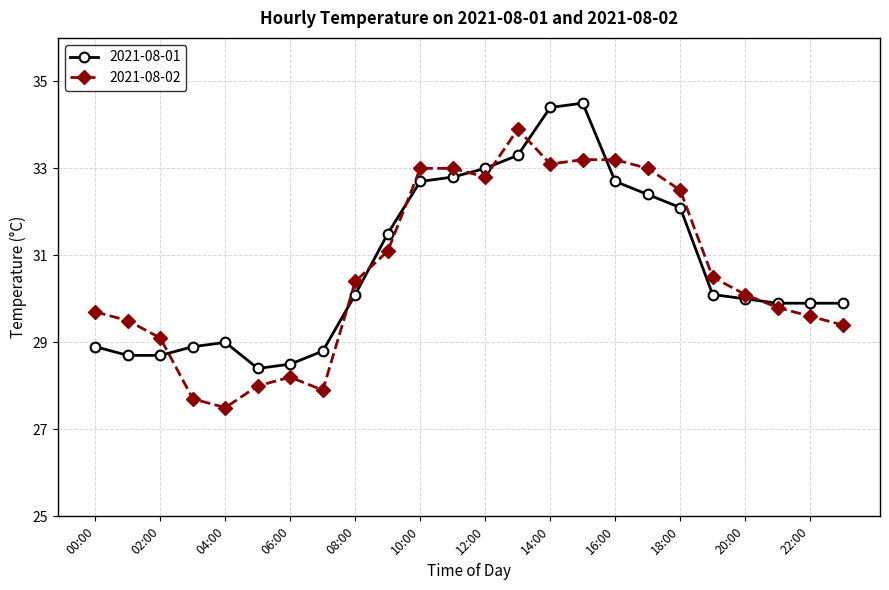

Reading left to right, list all the values displayed in this chart.

2021-08-01: 28.9	28.7	28.7	28.9	29.0	28.4	28.5	28.8	30.1	31.5	32.7	32.8	33.0	33.3	34.4	34.5	32.7	32.4	32.1	30.1	30.0	29.9	29.9	29.9
2021-08-02: 29.7	29.5	29.1	27.7	27.5	28.0	28.2	27.9	30.4	31.1	33.0	33.0	32.8	33.9	33.1	33.2	33.2	33.0	32.5	30.5	30.1	29.8	29.6	29.4